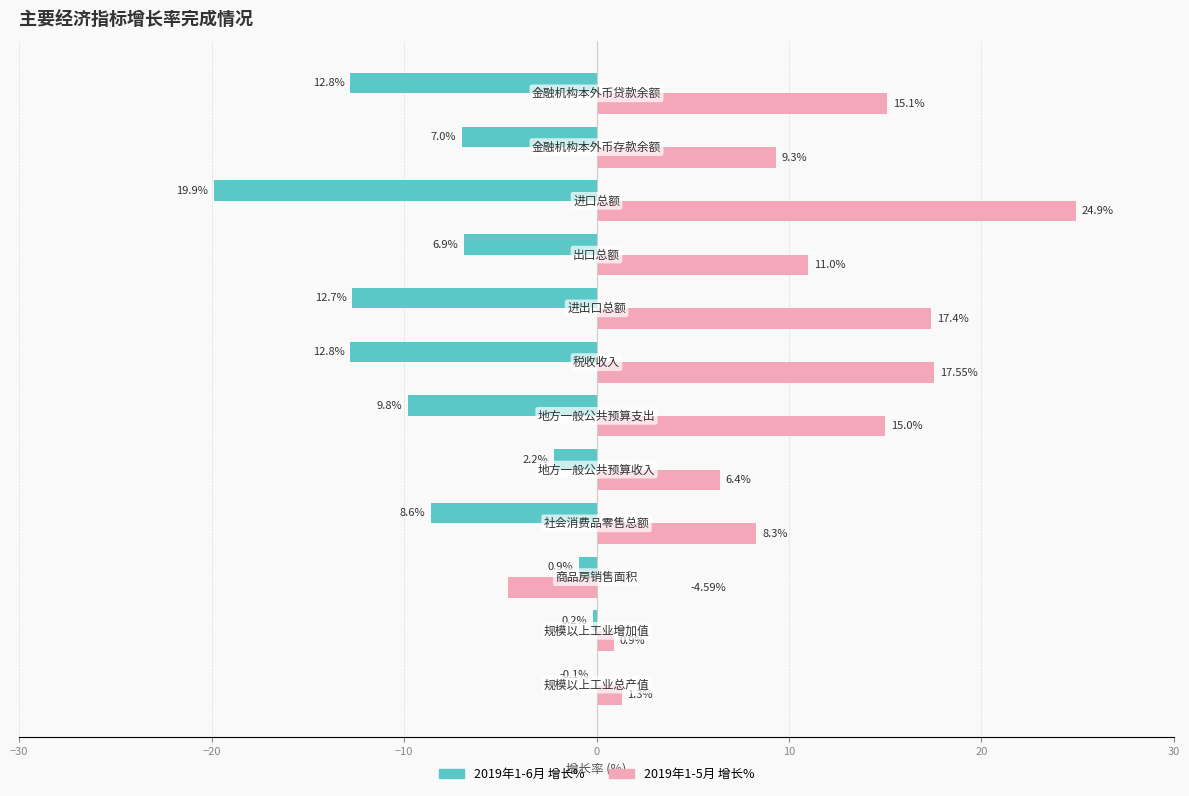

How many series are shown in this chart?

2